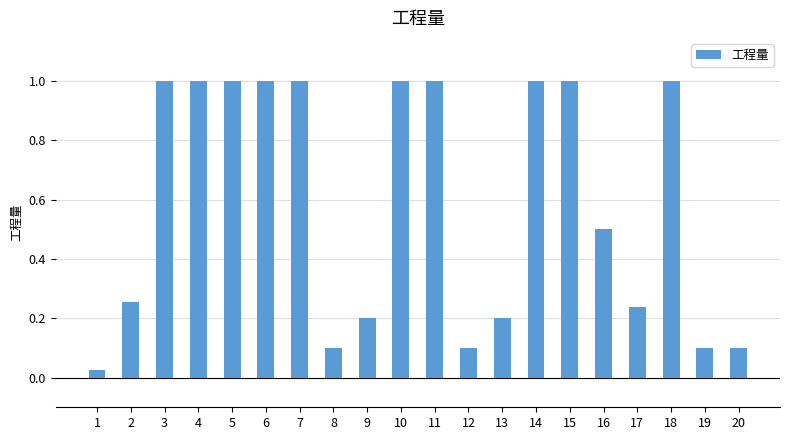

What is the maximum value shown in the chart?

1.0